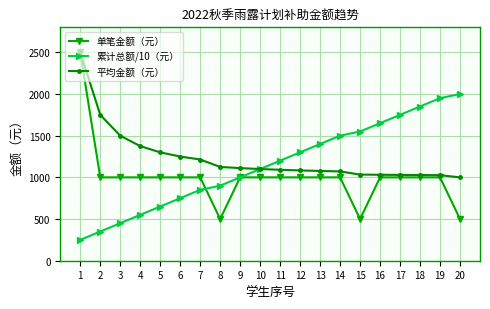

Which label corresponds to the largest value in the chart?

1